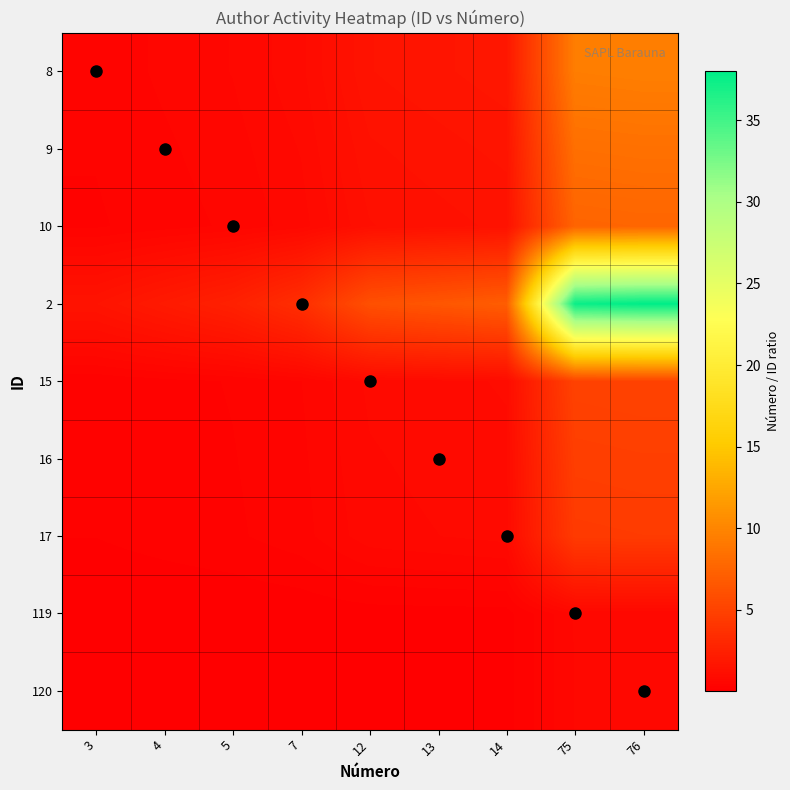

At 12, list the series in order from largest to smallest.

2, 8, 9, 10, 15, 16, 17, 119, 120